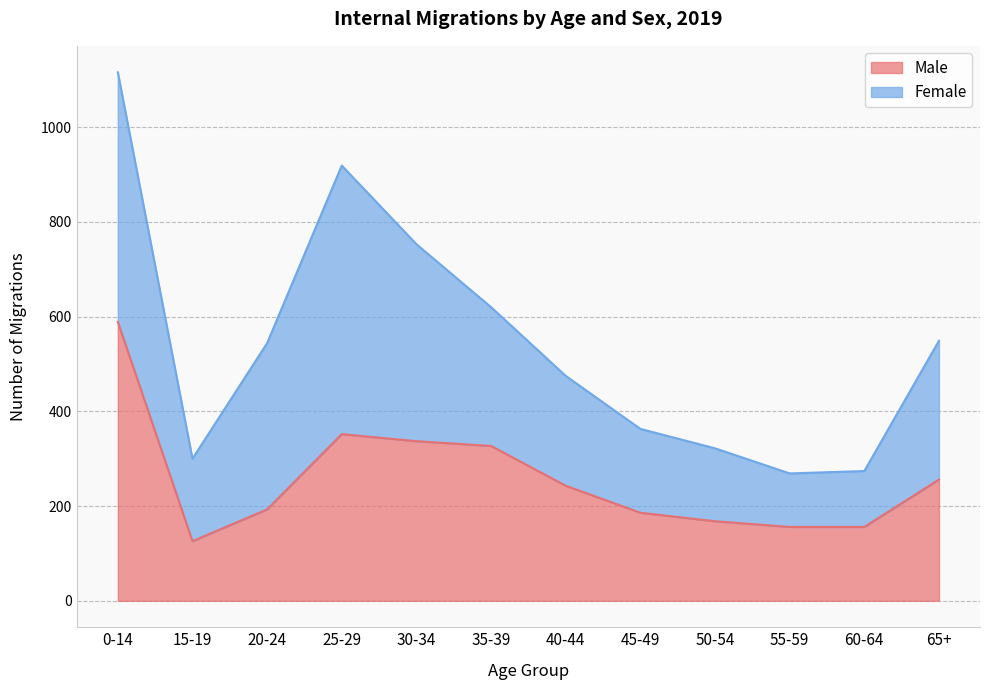

Where is the first local minimum?

15-19